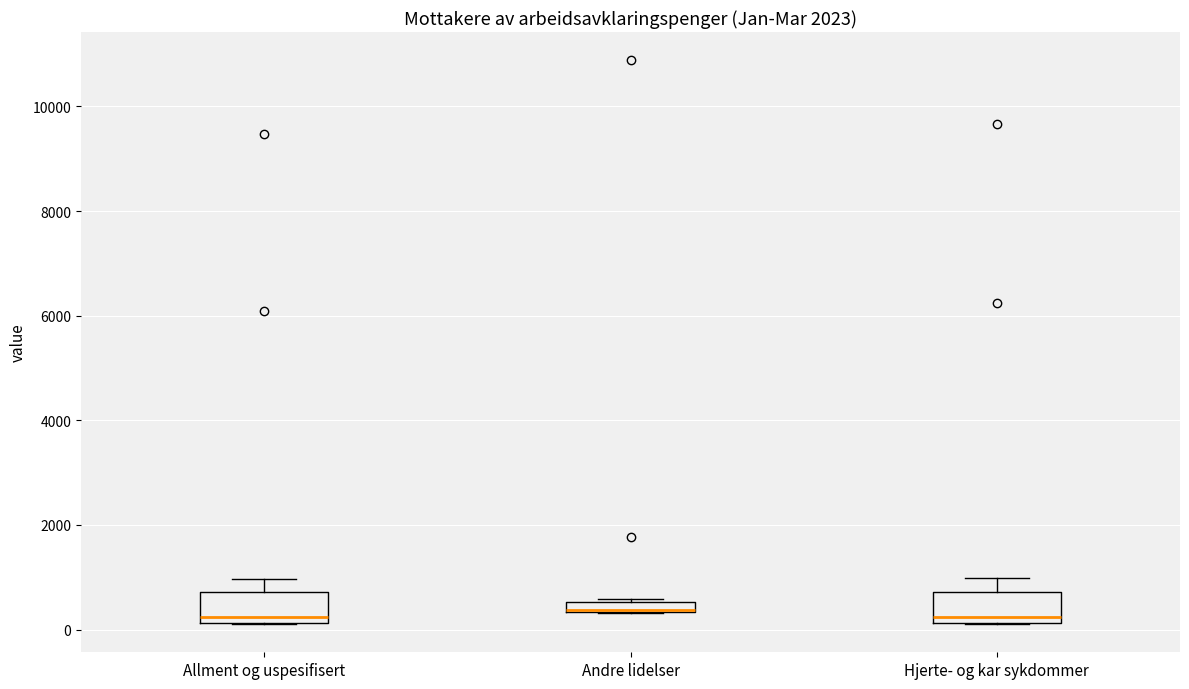

Where is the lower edge of the box for Hjerte- og kar sykdommer on the y-axis? The values are not printed on the chart, so give them approximately, as read against the axis.

200